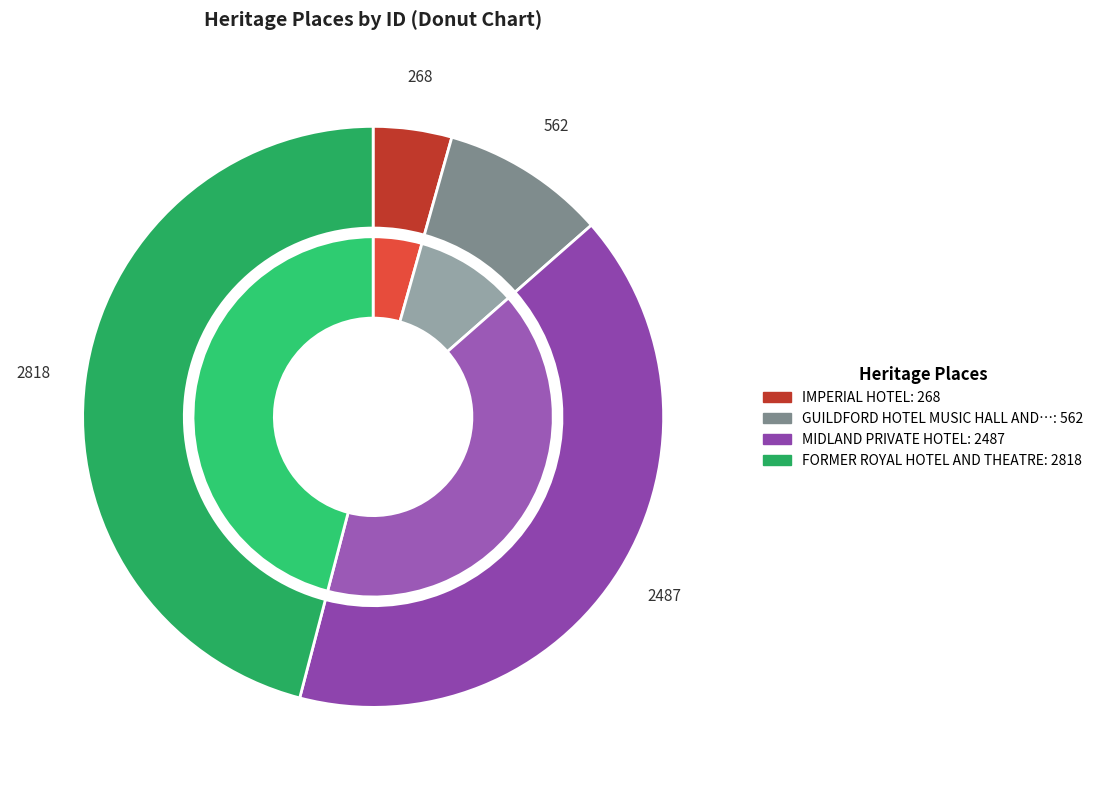

How many segments does this pie chart have?

4